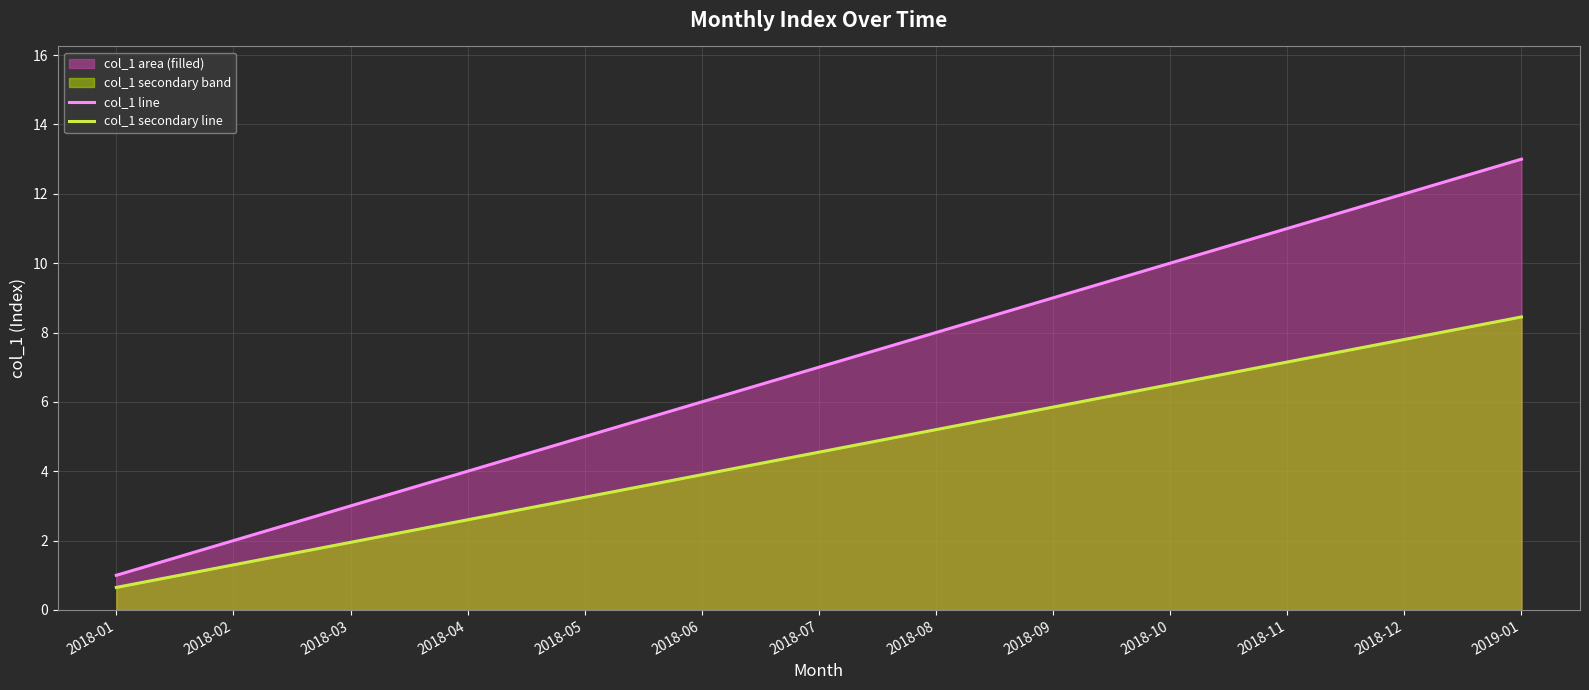

Which category has the highest value across all series?

2019-01